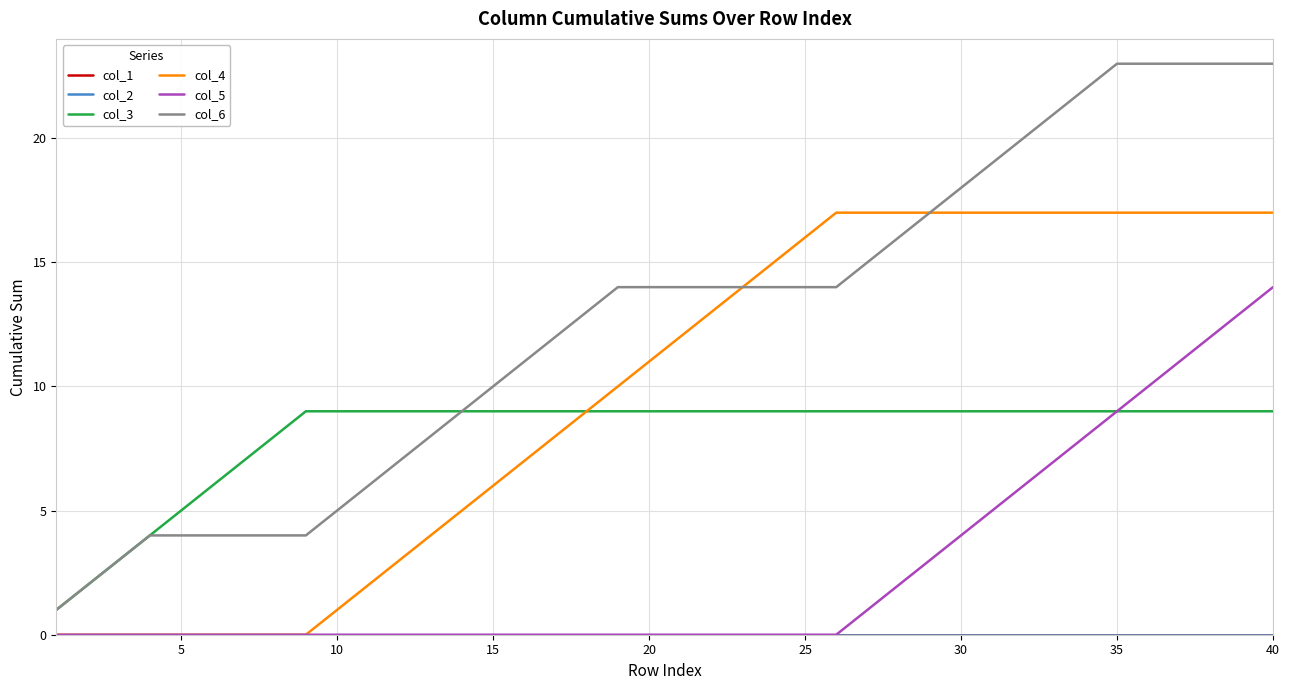

Does the chart have visible grid lines?

Yes